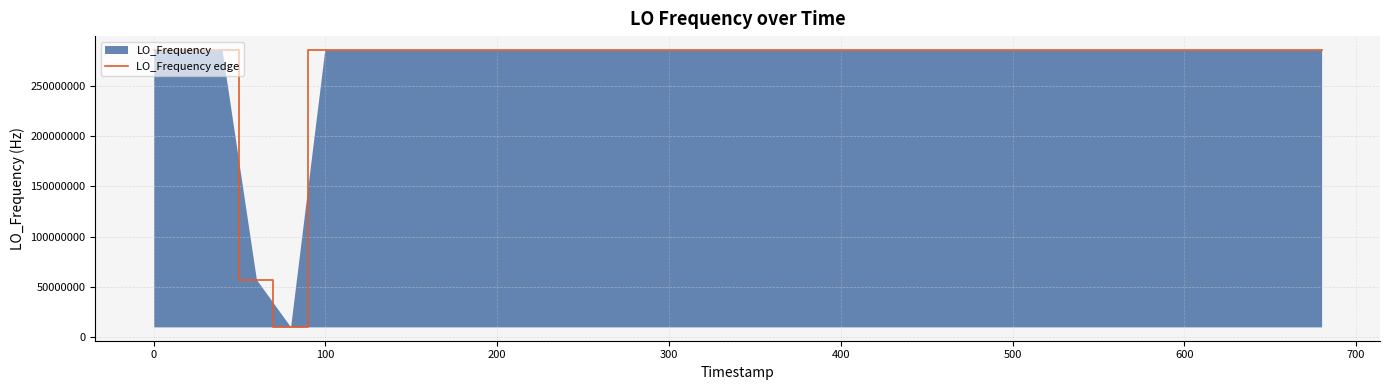

What is the difference between the maximum and minimum values?

276047054.5